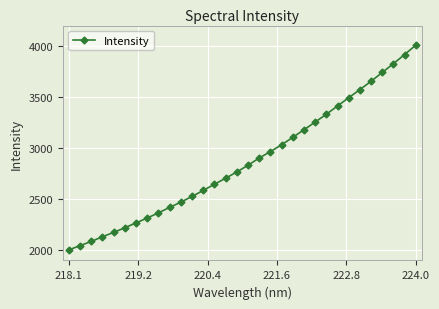

True or false: the data has more than 2 interior local peaks.

False